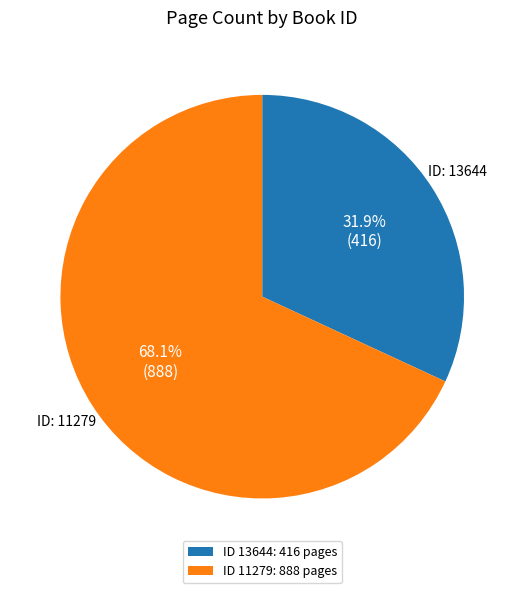

Which slice is the smallest?

ID 13644: 416 pages